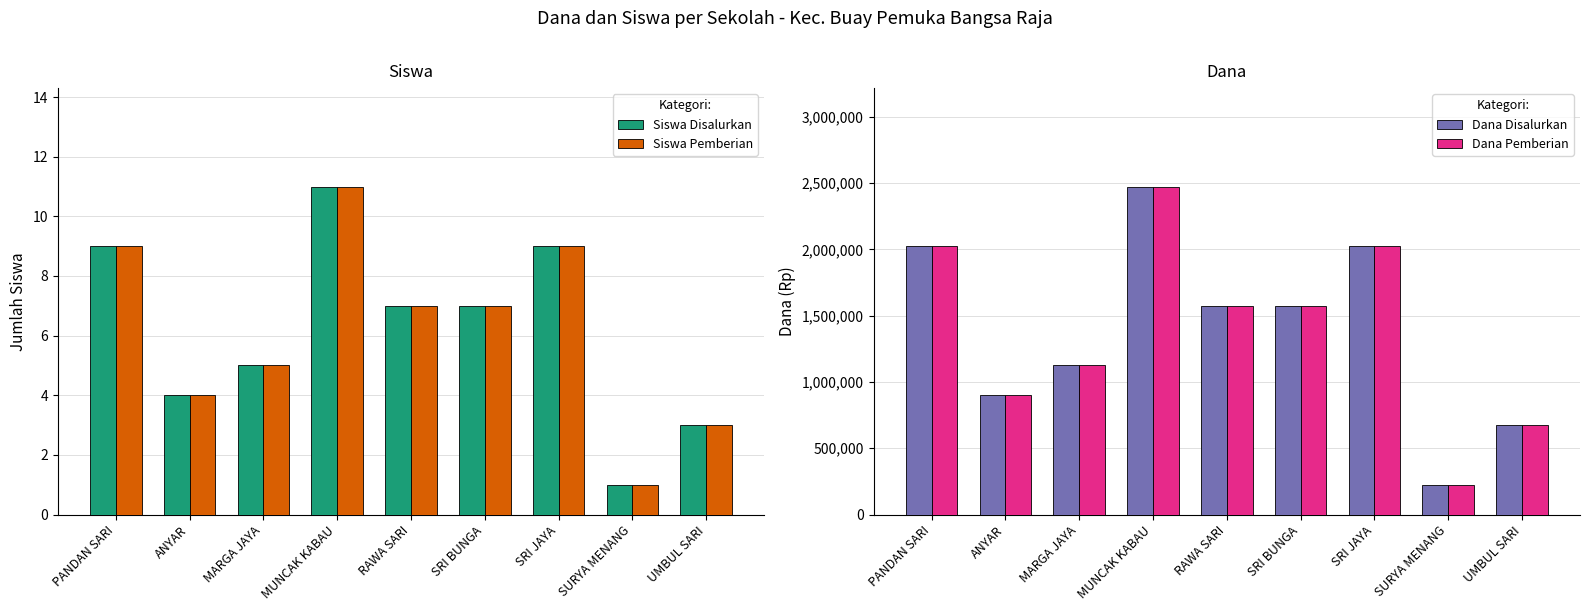

What is the greatest value displayed?

2475000